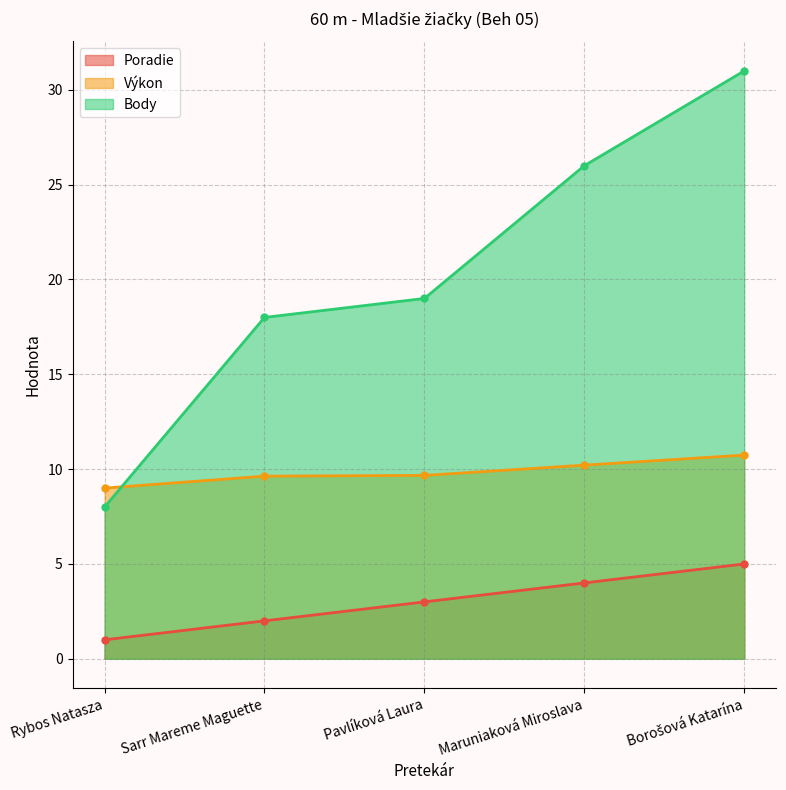

What is the difference between the second highest and minimum values in the Body series?

18.0